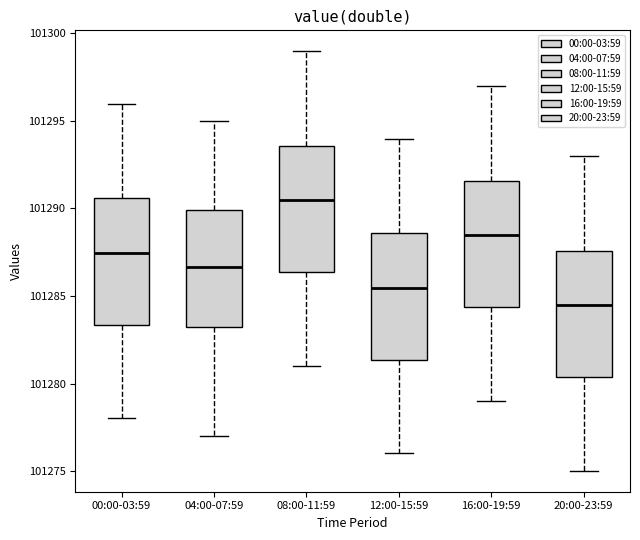

Reading left to right, read every box against the y-axis: the position of its median line, the range the box covers, and the ends of its whiskers. The values are not printed on the chart, so give them approximately, as read against the axis.

00:00-03:59: median 101287.5, box 101283.5 to 101290.5, whiskers 101278.0 to 101296.0
04:00-07:59: median 101286.5, box 101283.0 to 101290.0, whiskers 101277.0 to 101295.0
08:00-11:59: median 101290.5, box 101286.5 to 101293.5, whiskers 101281.0 to 101299.0
12:00-15:59: median 101285.5, box 101281.5 to 101288.5, whiskers 101276.0 to 101294.0
16:00-19:59: median 101288.5, box 101284.5 to 101291.5, whiskers 101279.0 to 101297.0
20:00-23:59: median 101284.5, box 101280.5 to 101287.5, whiskers 101275.0 to 101293.0